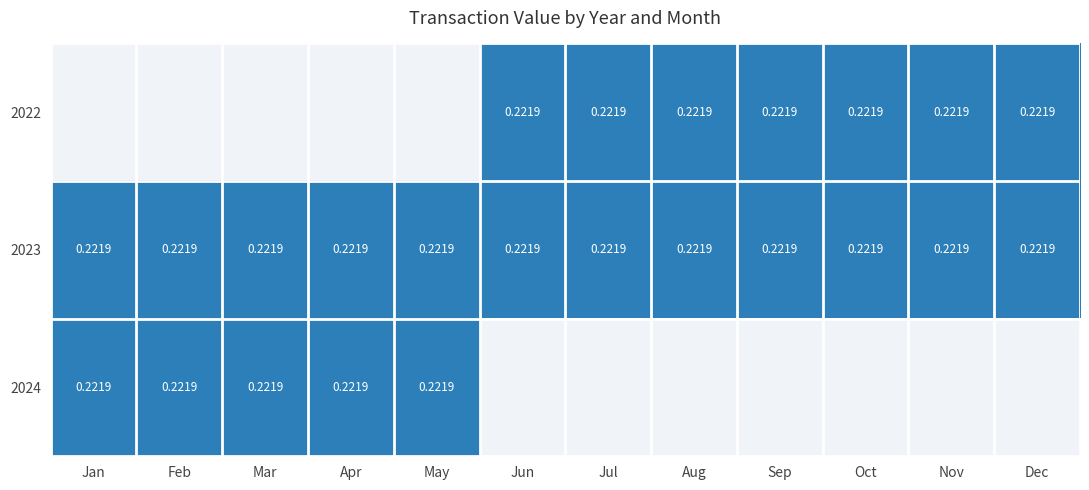

Is it true that 2023 equals 0.4 at Aug?

False